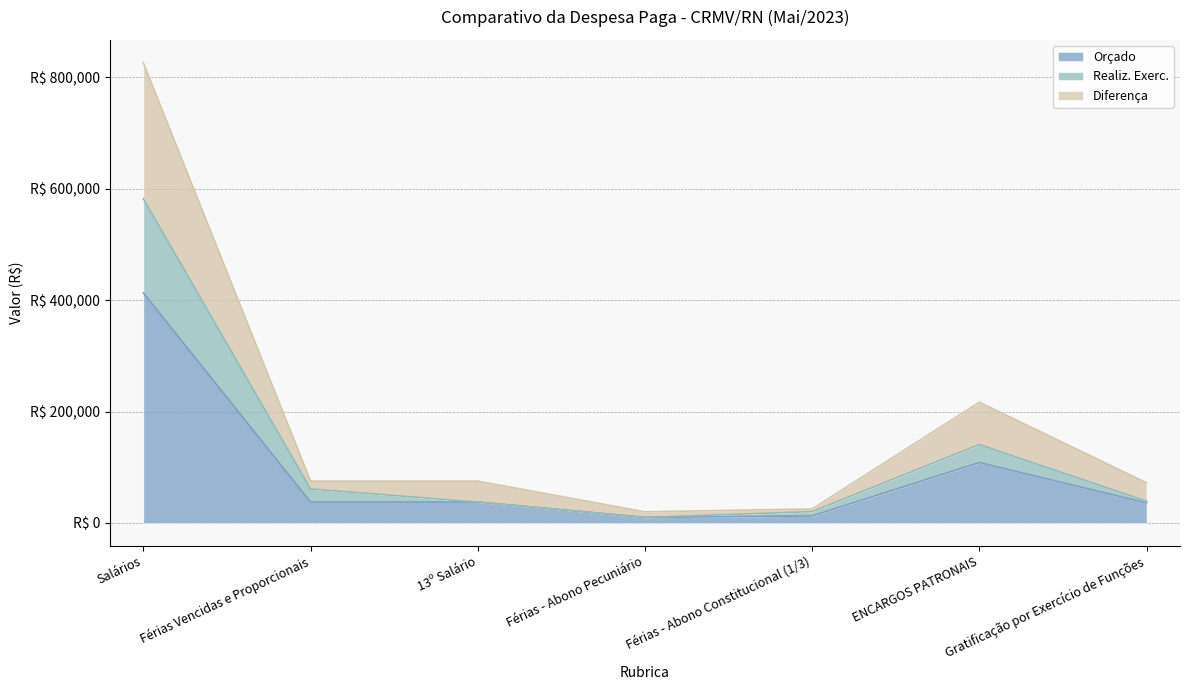

Reading left to right, transcribe all the data shown in this chart.

Orçado: 413000.0	37548.0	37548.0	10000.0	12600.0	108393.0	36000.0
Realiz. Exerc.: 582208.9	61048.8	37548.0	10000.0	20433.6	140731.0	39100.0
Diferença: 826000.0	75096.0	75096.0	20000.0	25200.0	216786.0	72000.0